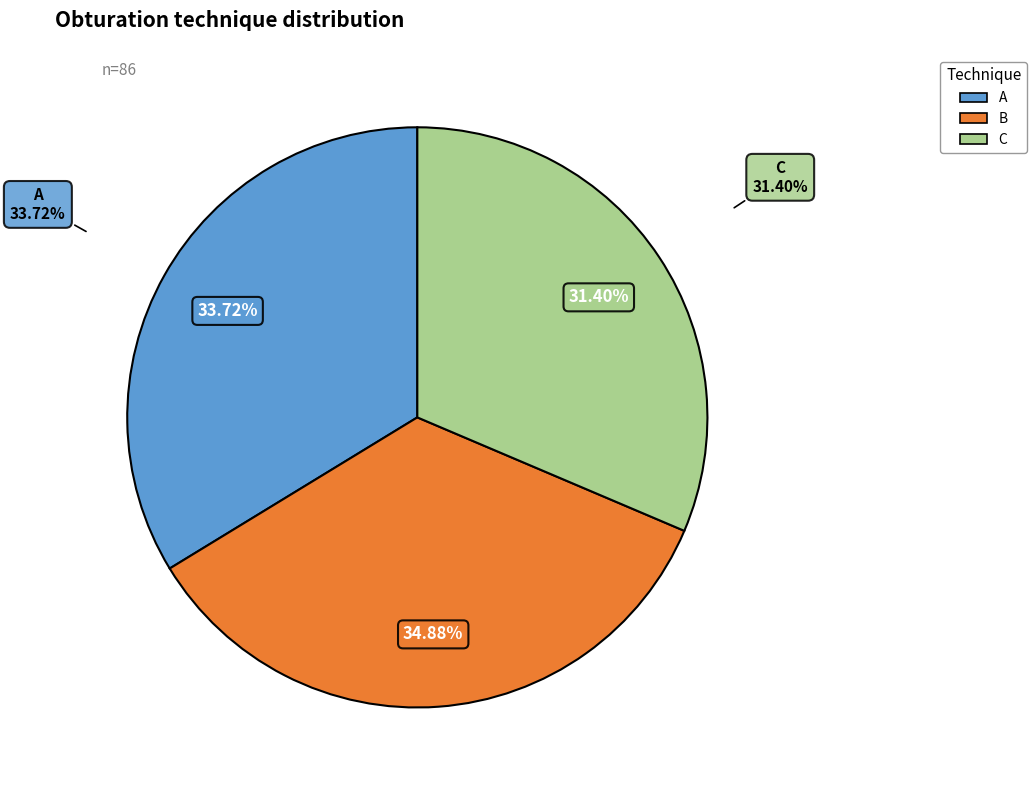

Is it true that B is 22% of the pie?

False